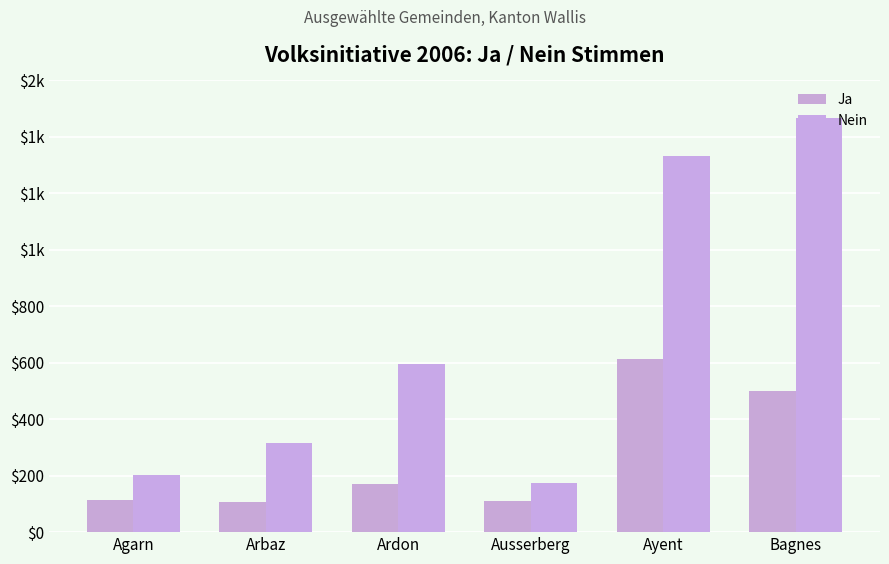

Is the value of Ja at Bagnes greater than the value of Nein at Agarn?

Yes